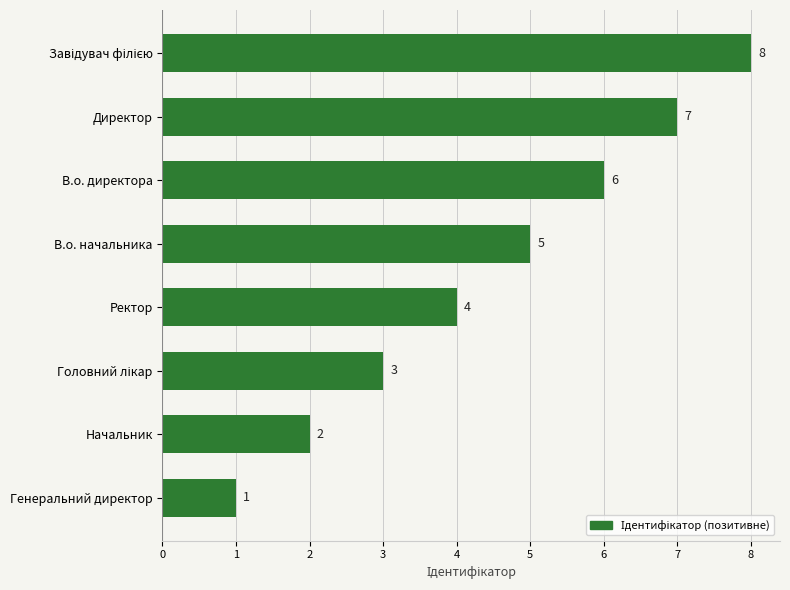

What is the ratio of the value at Ректор to the value at Начальник?

2.0